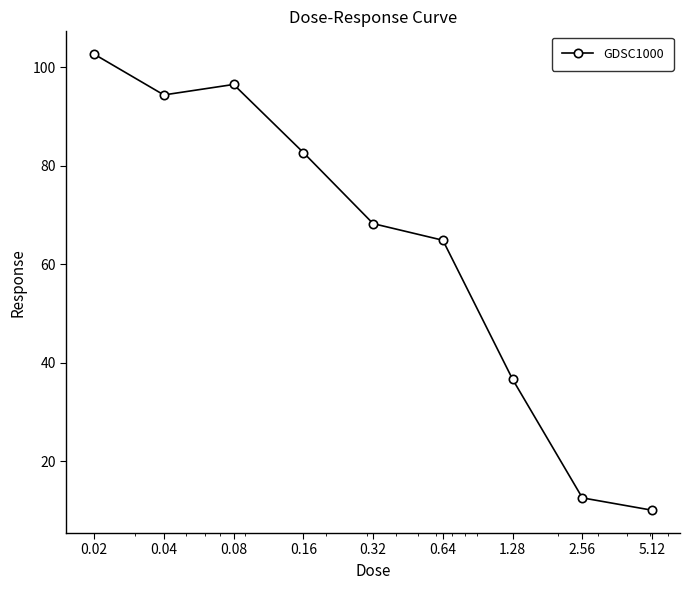

What is the value of the 6th point from the left?

64.9